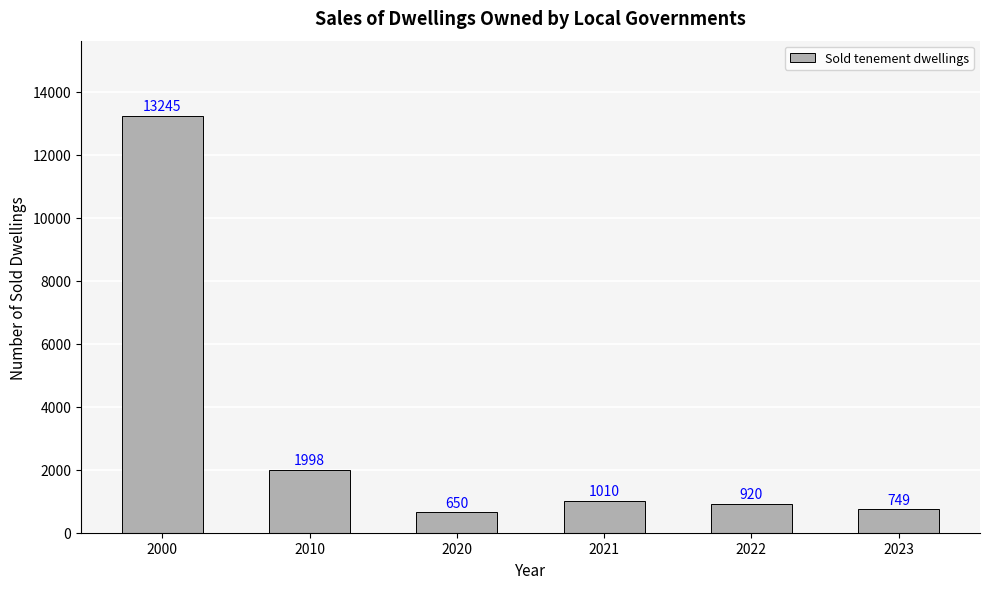

What is the average value?

3095